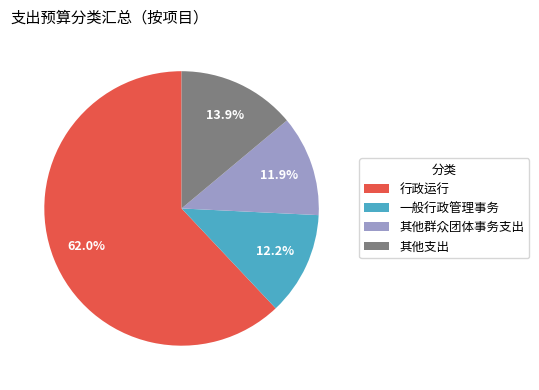

Combined, do 行政运行 and 其他支出 account for over 50%?

Yes